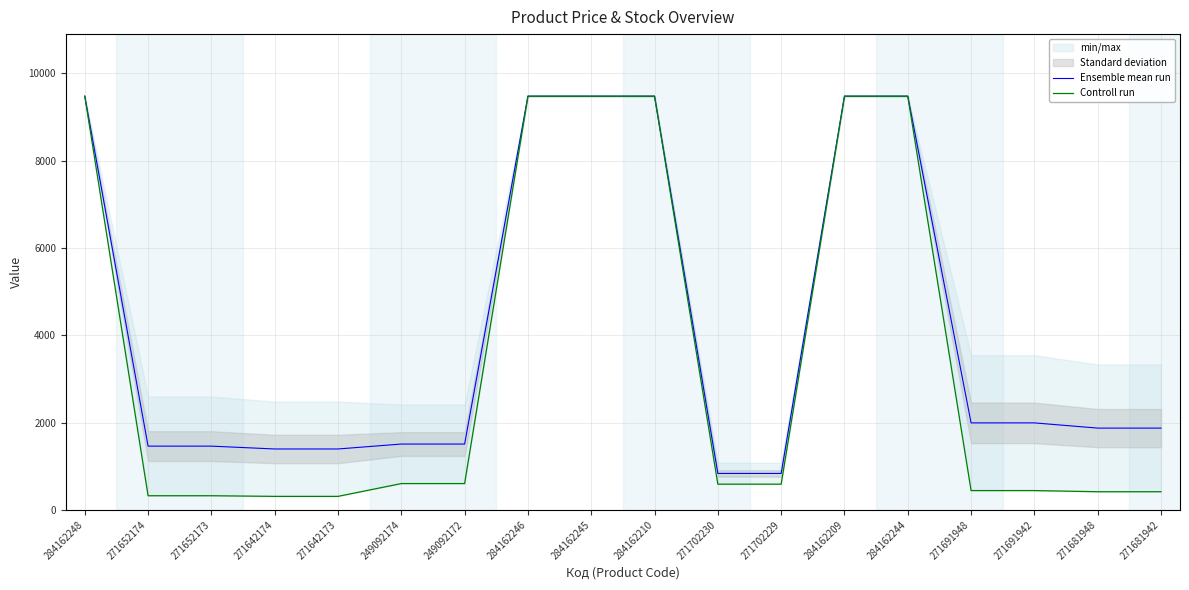

What is the difference between the maximum and minimum values in the Controll run series?

9169.8